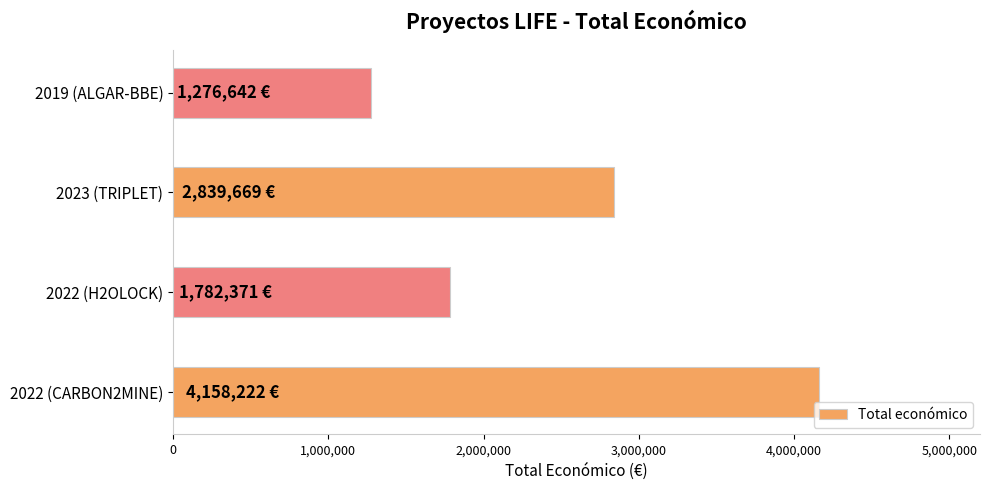

Reading bottom to top, transcribe all the data shown in this chart.

2022 (CARBON2MINE)=4158222	2022 (H2OLOCK)=1782371	2023 (TRIPLET)=2839669	2019 (ALGAR-BBE)=1276642